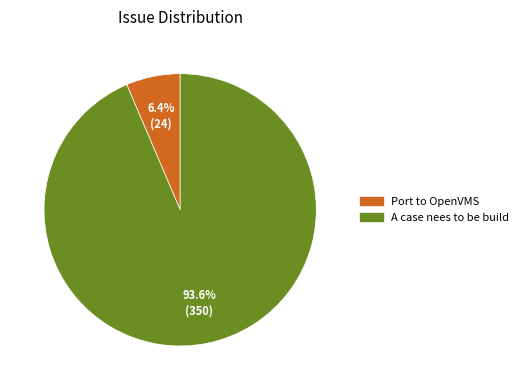

The A case nees to be build slice represents 86% of the pie. True or false?

False